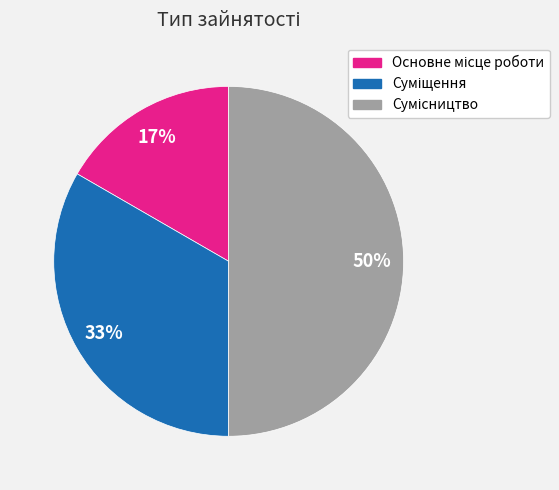

How many segments does this pie chart have?

3